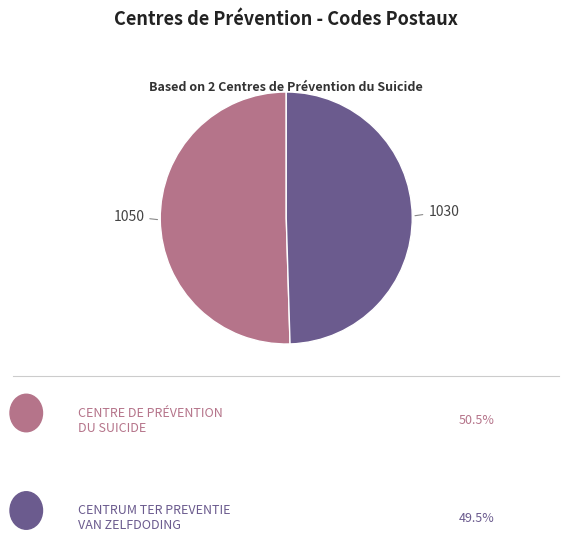

Count the number of slices in the pie.

2